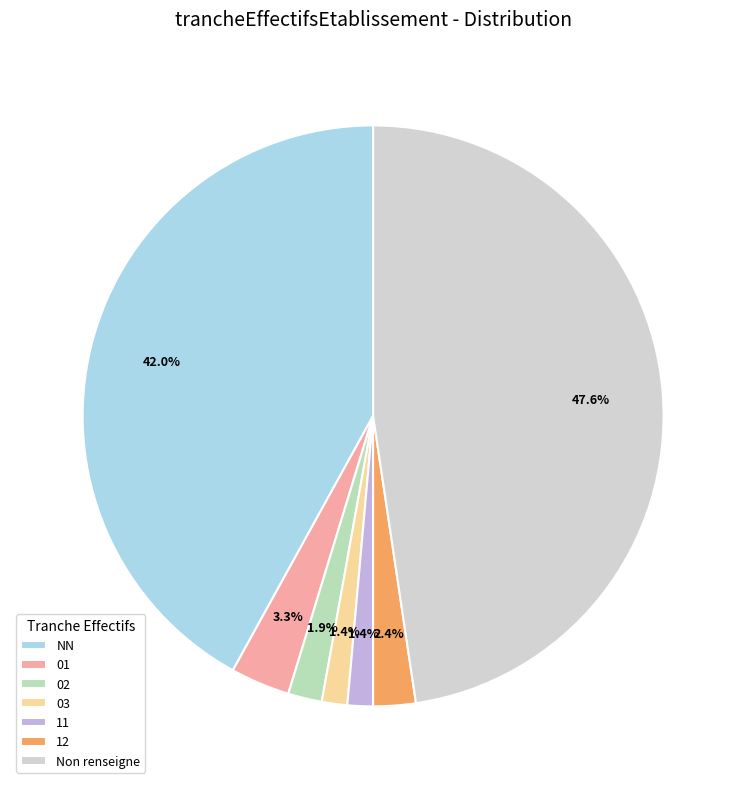

Which slice is the largest?

Non renseigne